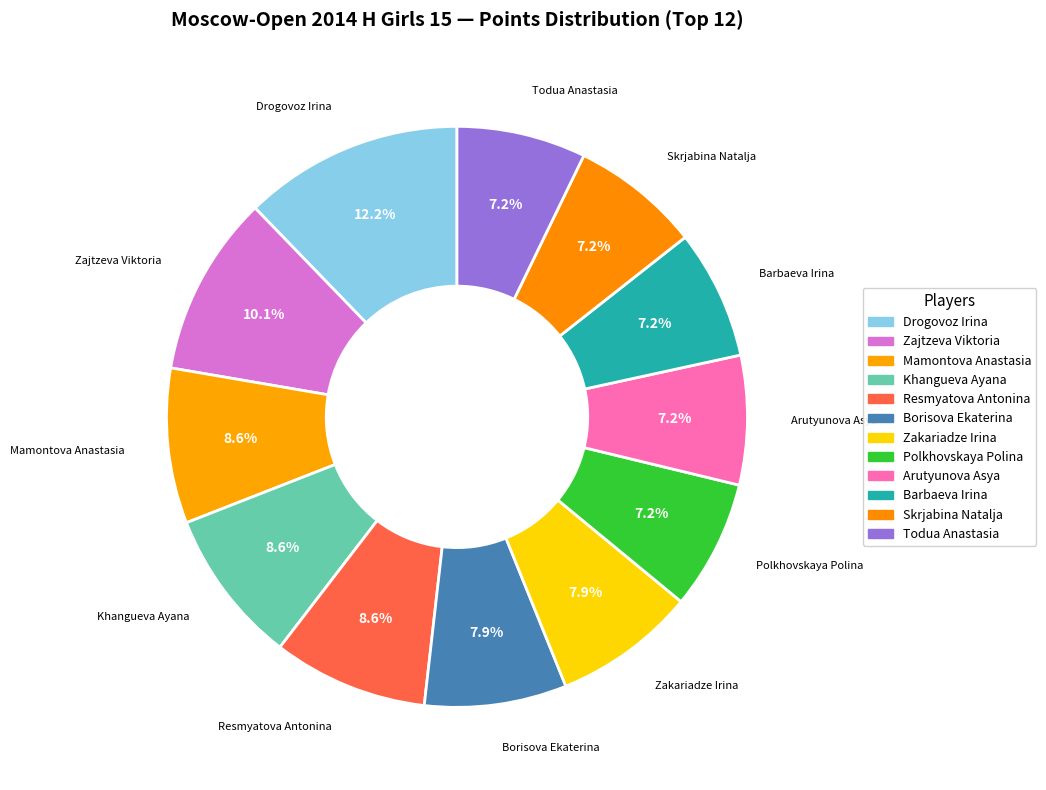

Combined, what portion of the pie is Zakariadze Irina and Zajtzeva Viktoria?

18.0%